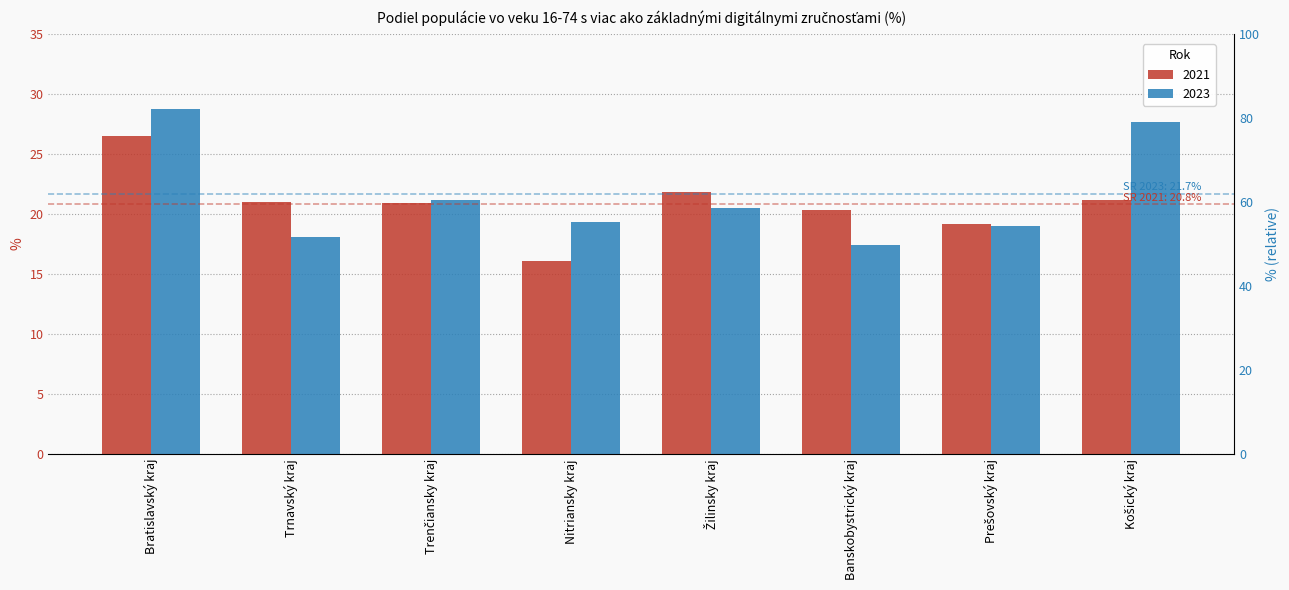

How many values in the 2023 series are below 20?

4